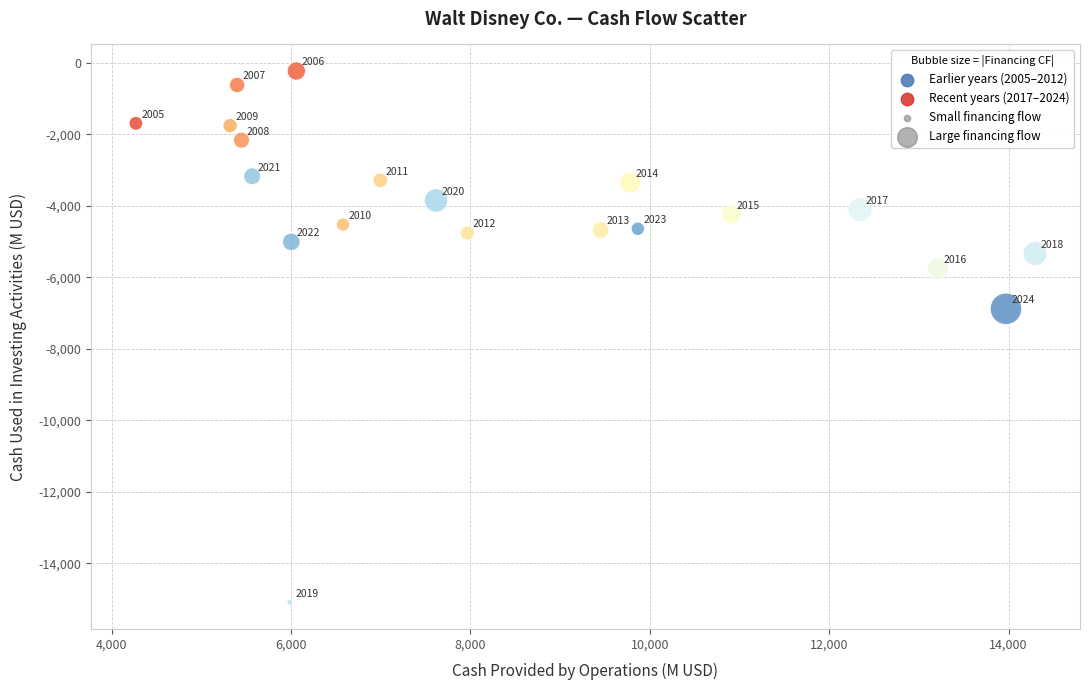

What Y value in the scatter plot is closest to -7661?

-6881